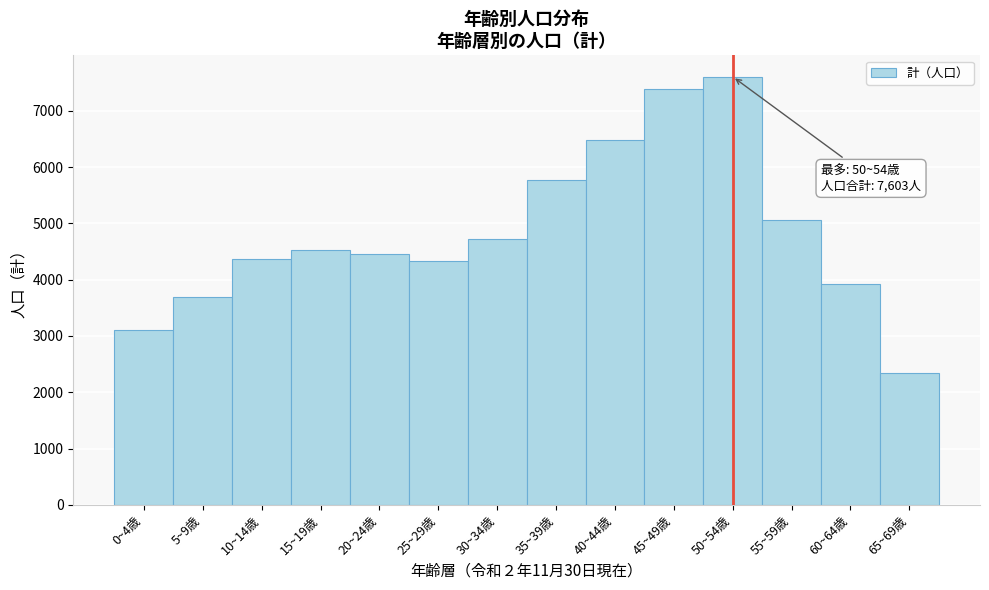

Reading left to right, extract all data points from this chart.

0~4歳=3108	5~9歳=3699	10~14歳=4370	15~19歳=4518	20~24歳=4458	25~29歳=4325	30~34歳=4728	35~39歳=5763	40~44歳=6471	45~49歳=7384	50~54歳=7603	55~59歳=5055	60~64歳=3918	65~69歳=2343